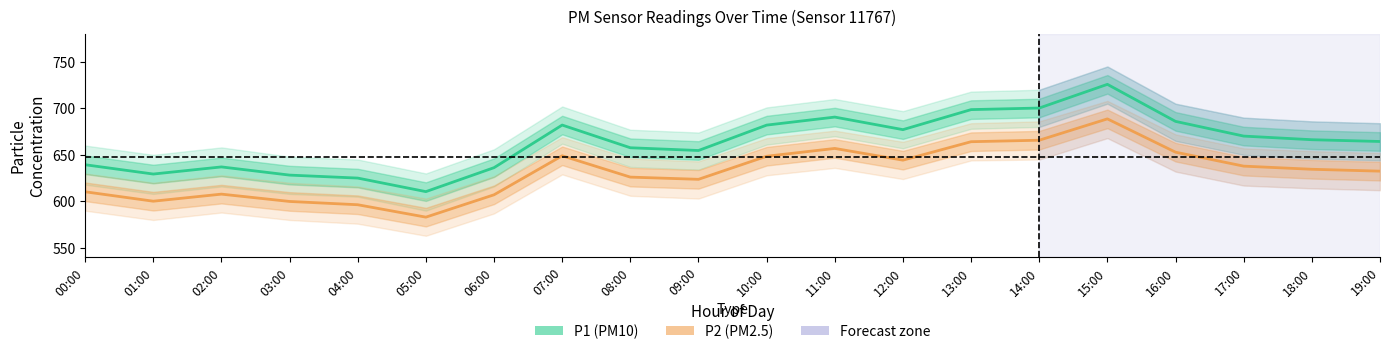

What is the difference between the second highest and second lowest values in the P1 (PM10) series?

75.3